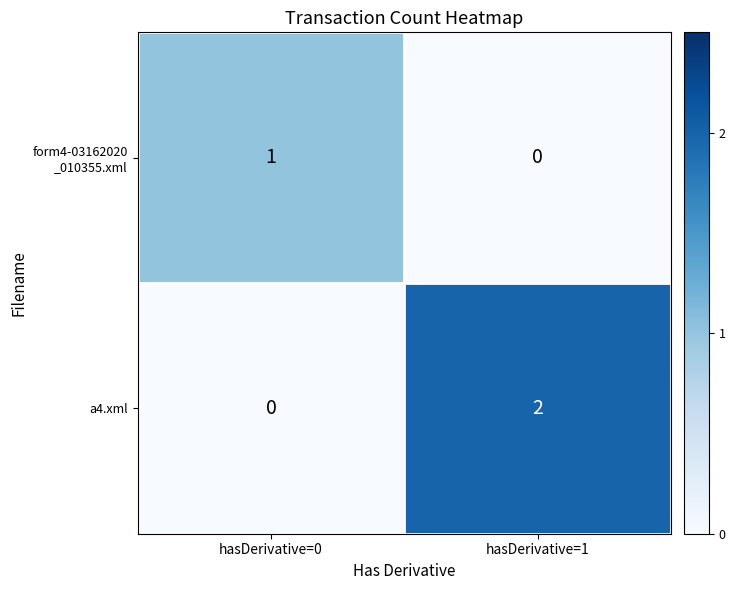

At which label does a4.xml reach its minimum?

hasDerivative=0